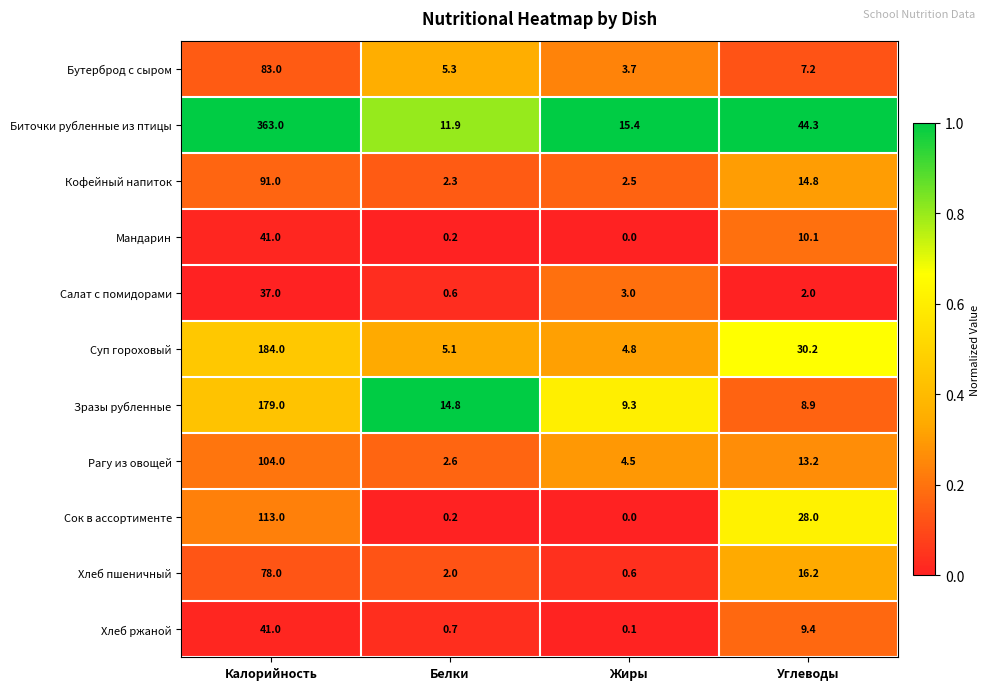

What is the sum of all Рагу из овощей values?

124.3